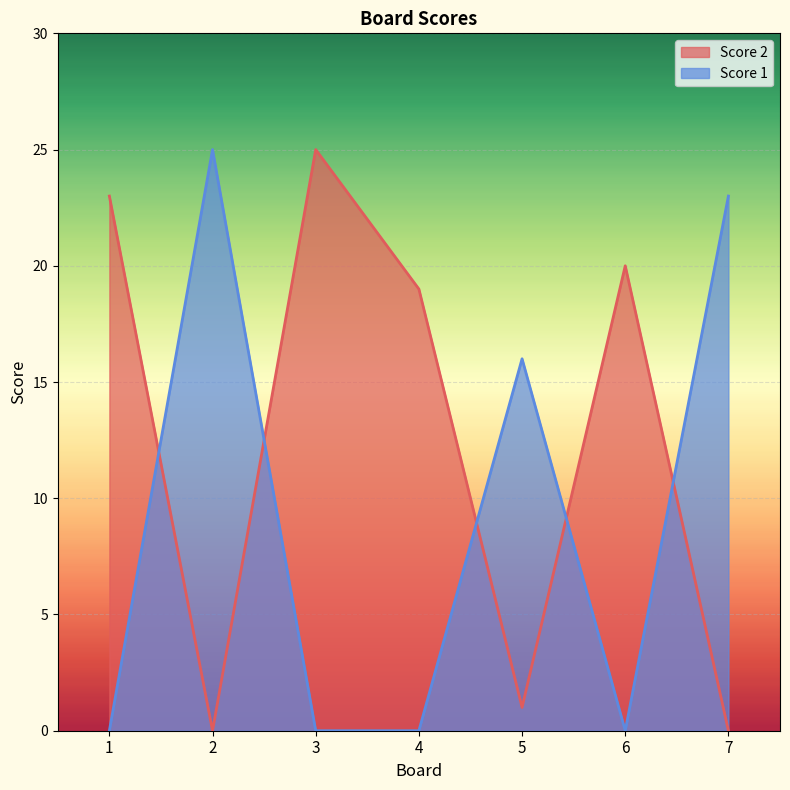

How many values in the Score 2 series are below 19?

3